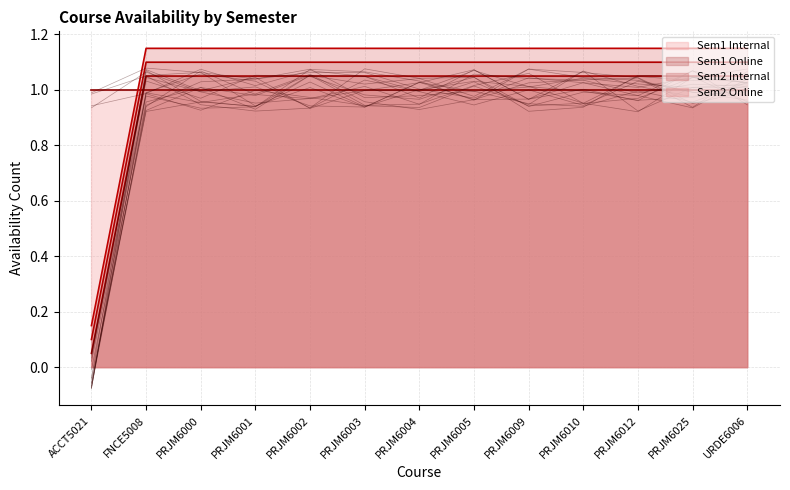

What is the total value across all series at PRJM6000?

3.3